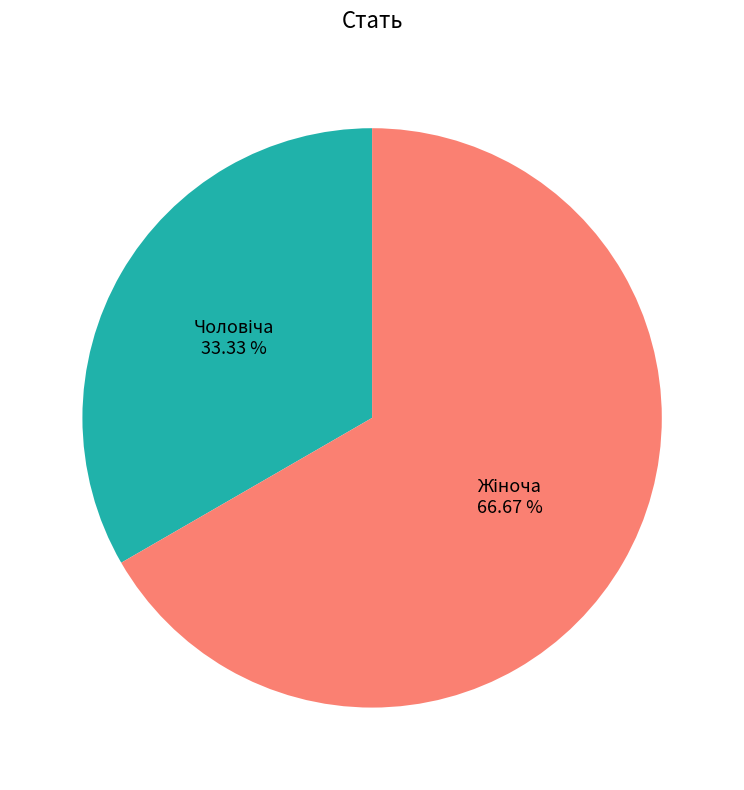

Does any single category account for the majority?

Yes